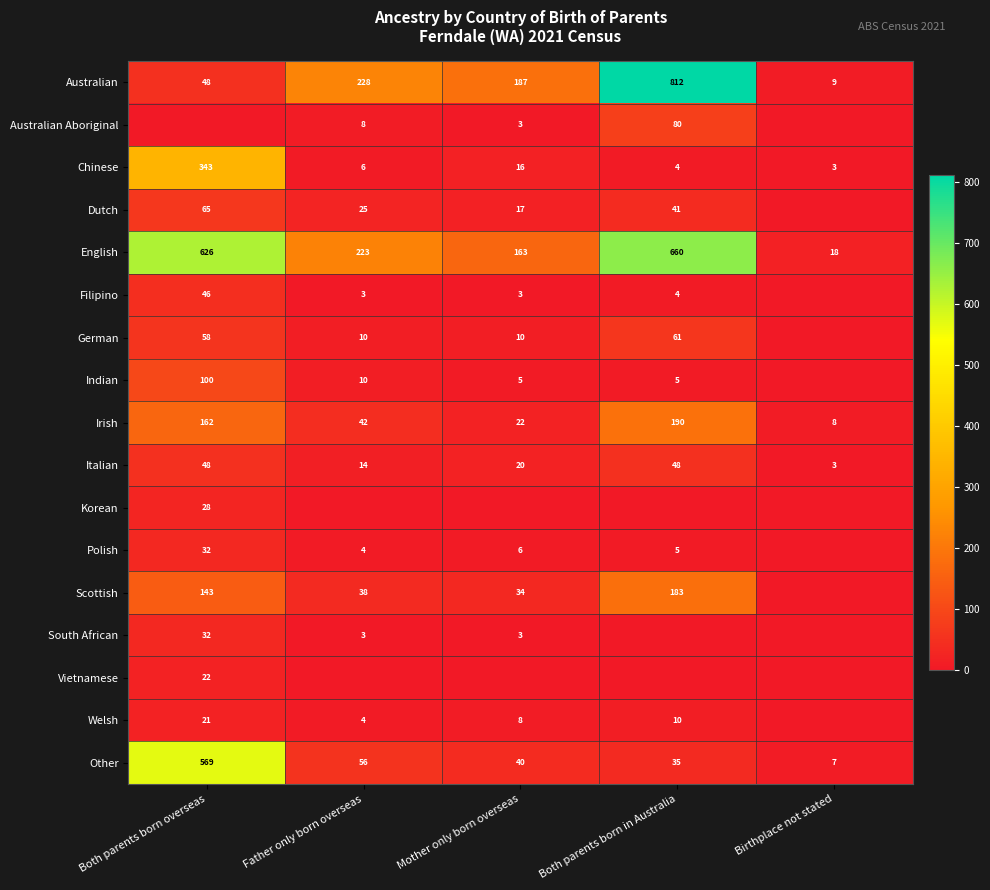

What value does the English series have at Both parents born overseas, to the nearest 10?

630